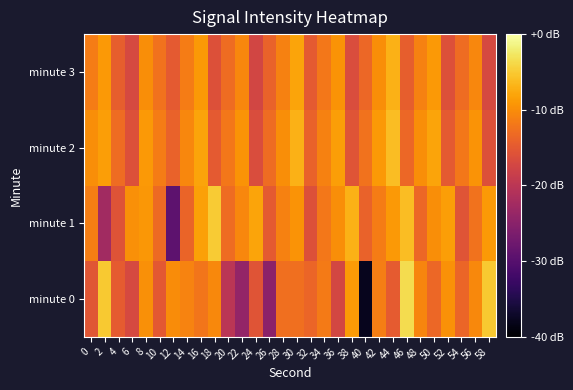

Which has a higher value, 0 or 30?

30